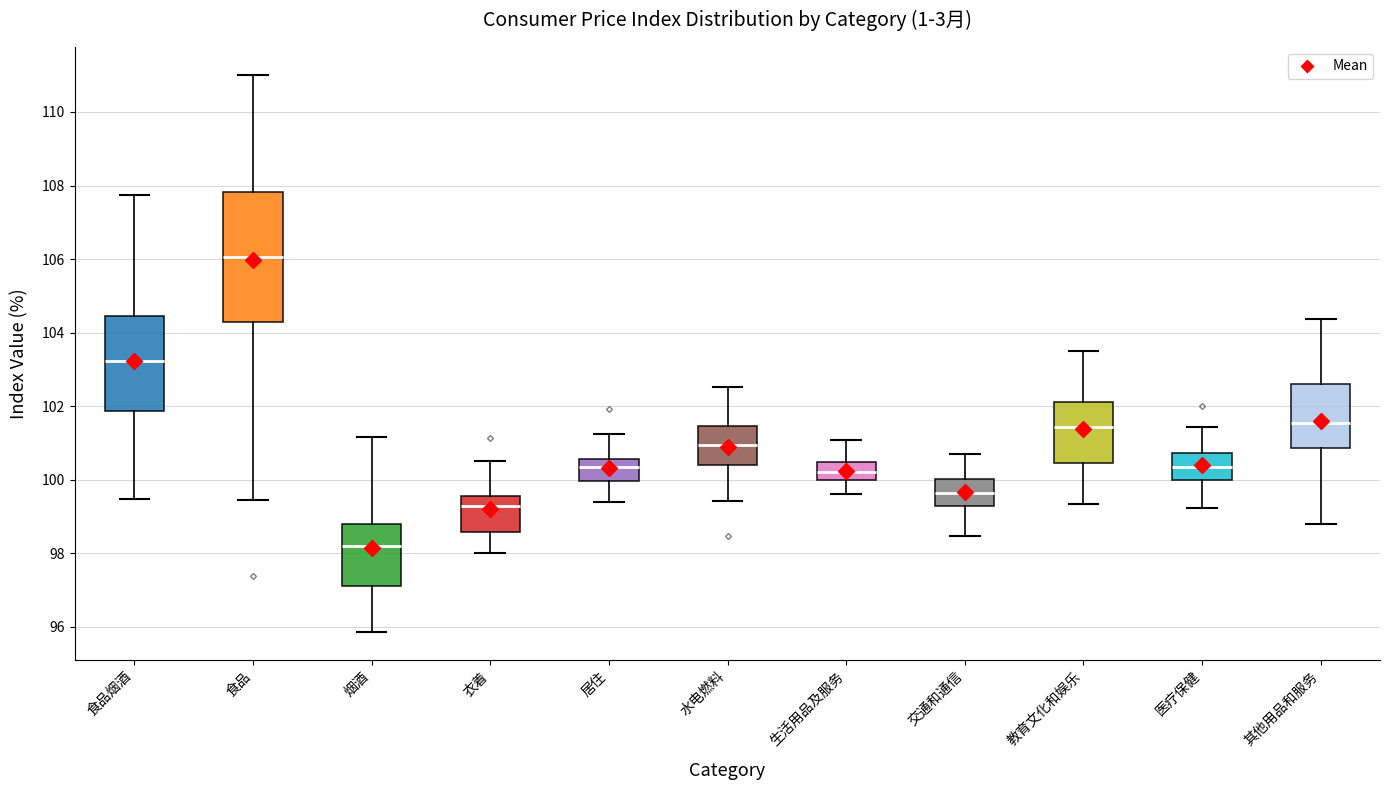

Which box is the tallest, from its lower edge to its upper edge?

食品